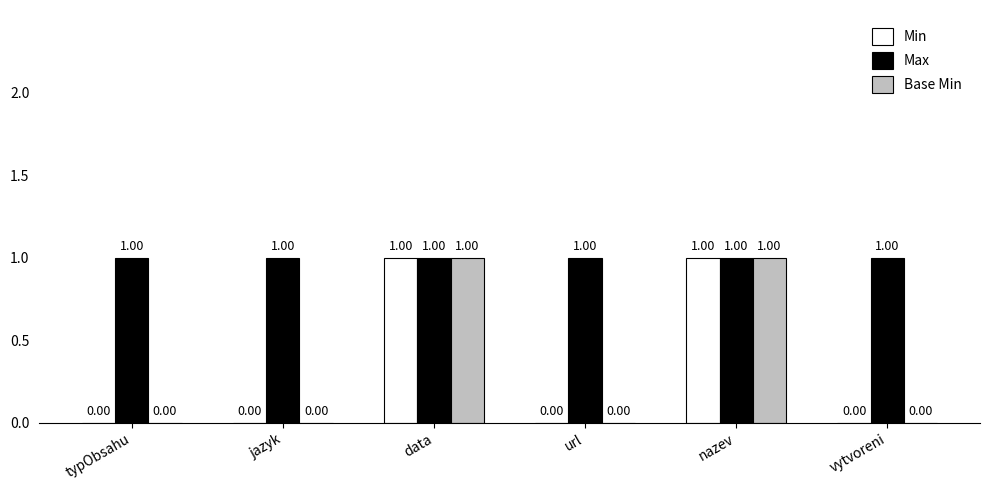

Is the value of Max at nazev greater than the value of Min at jazyk?

Yes